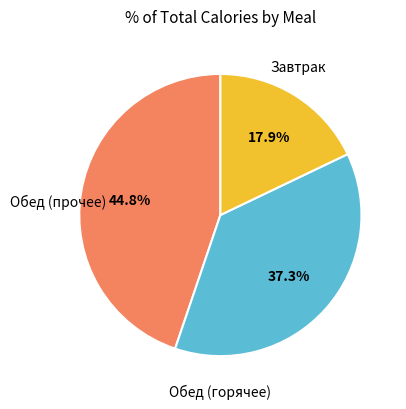

Is there any slice that represents more than half of the pie?

No